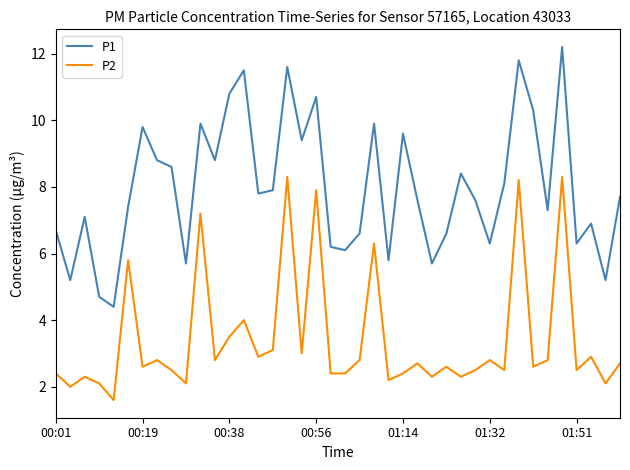

Which series has the largest range (max minus min)?

P1